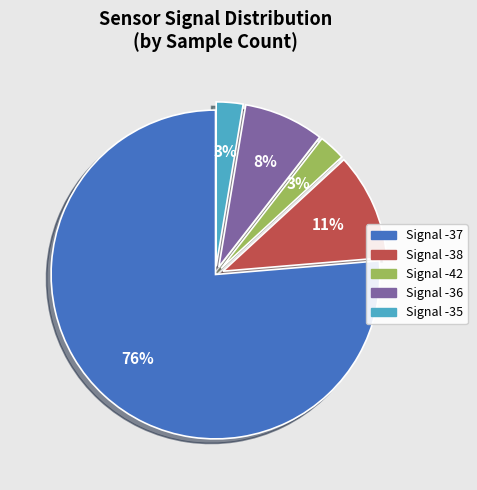

To the nearest percent, what is the average slice percentage?

20%